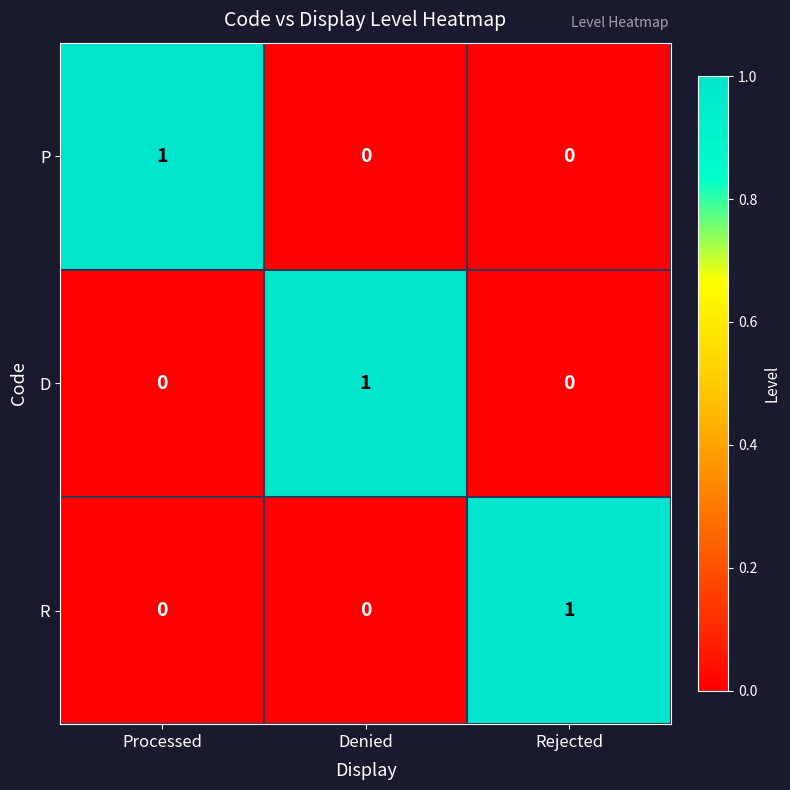

What is the greatest value displayed?

1